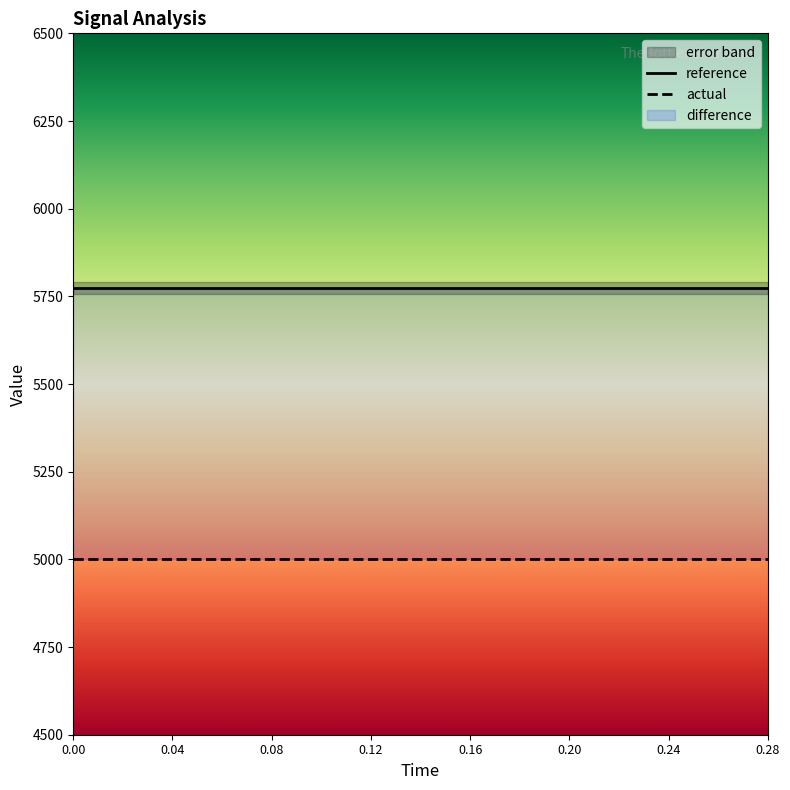

What is the sum of the error values at 0.06 and 0.02?

1512.4